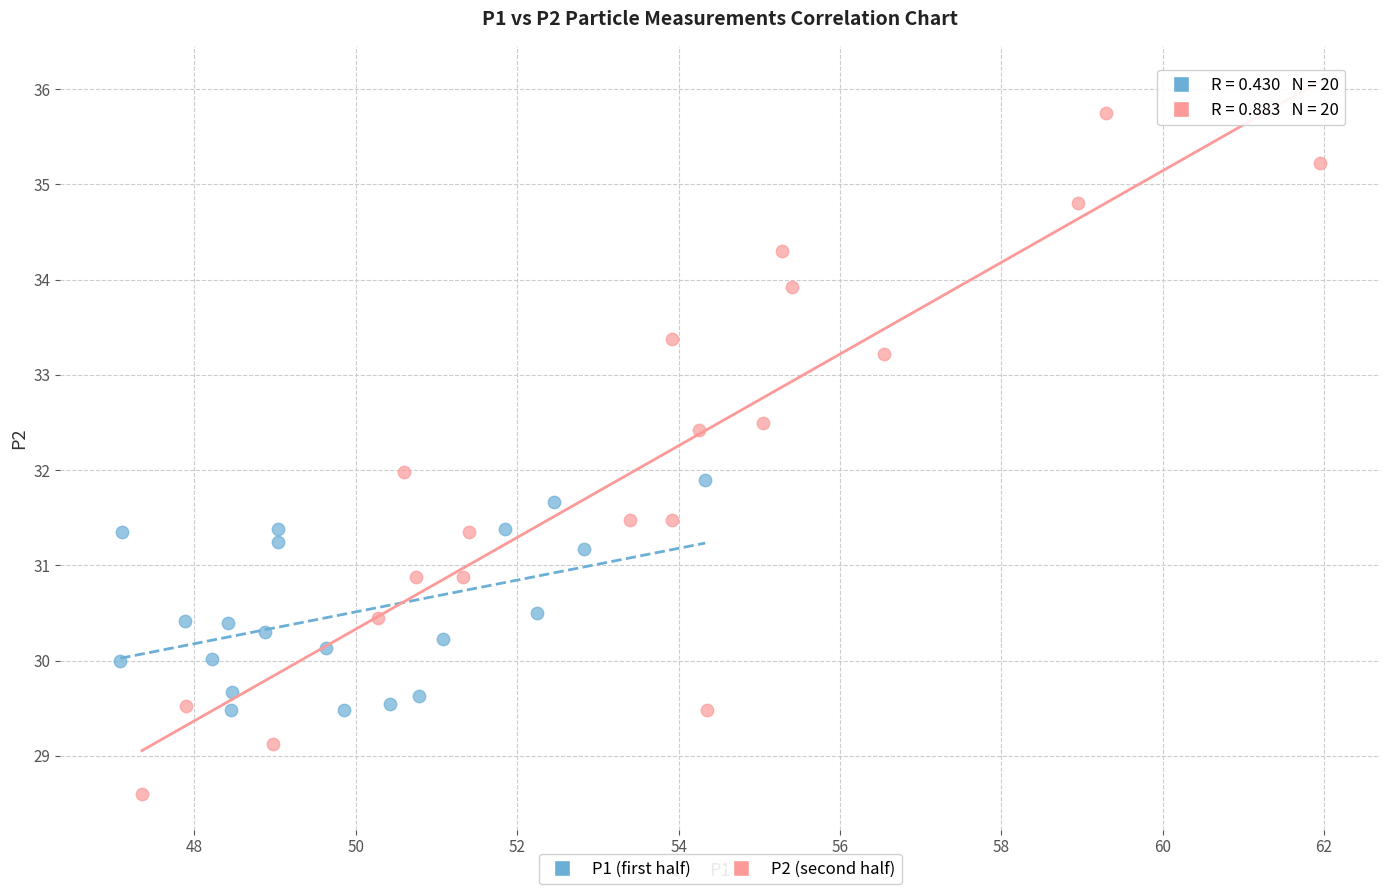

Which series has the widest spread of Y values?

P2 (second half)